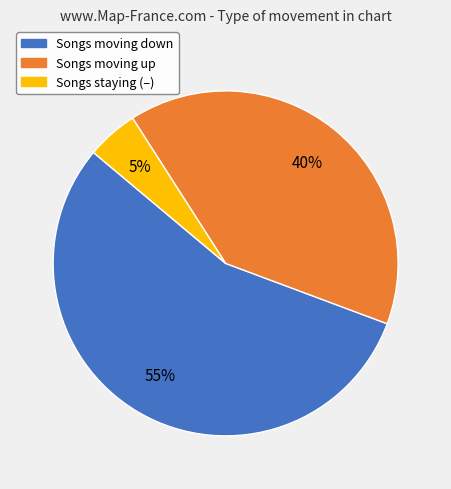

To the nearest percent, what is the average slice percentage?

33%